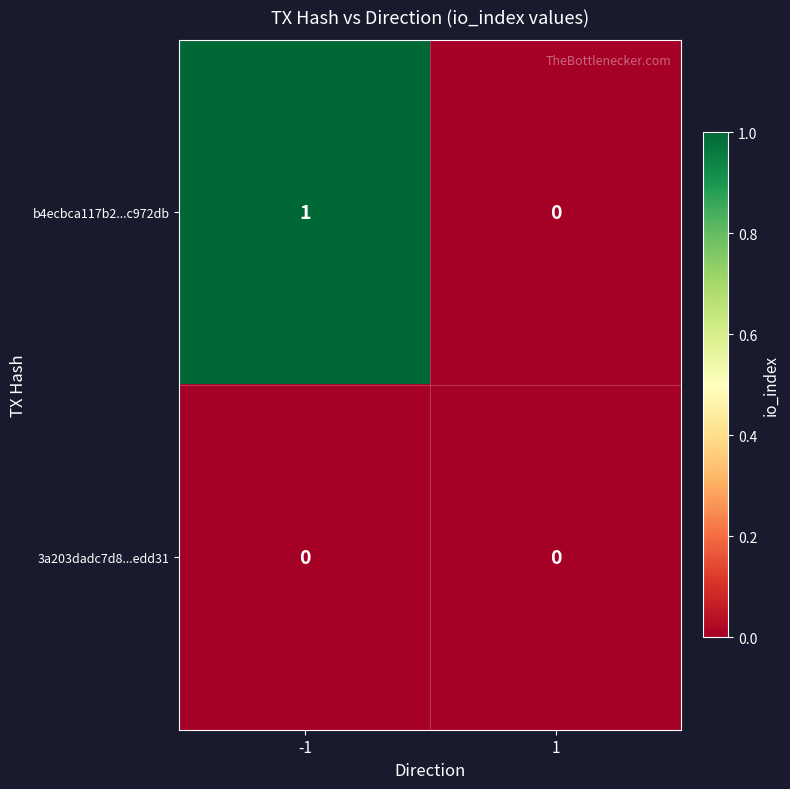

List the series in order of their peak value, lowest first.

3a203dadc7d8...edd31, b4ecbca117b2...c972db